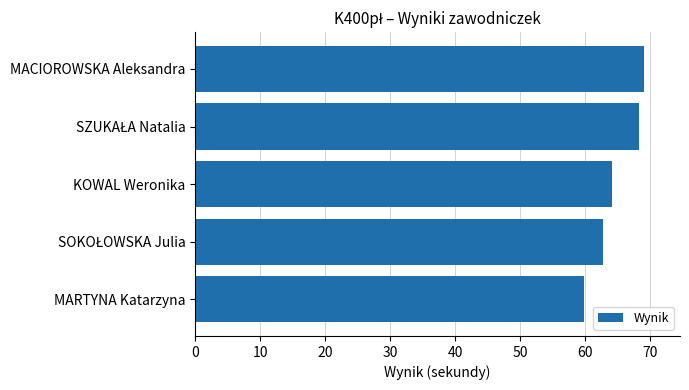

How many categories are shown in the chart?

5